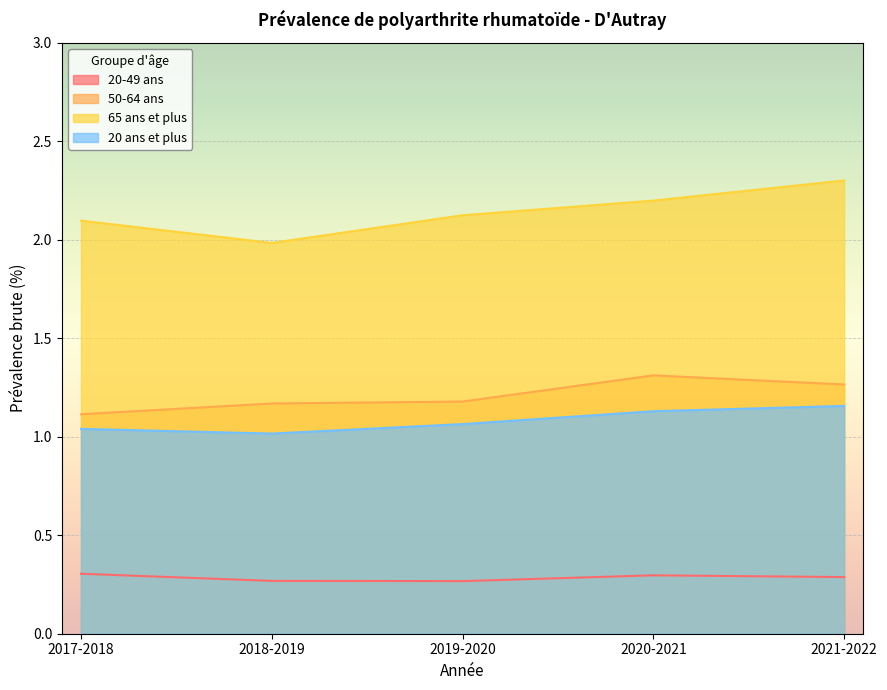

Which category has the highest value in the 50-64 ans series?

2020-2021